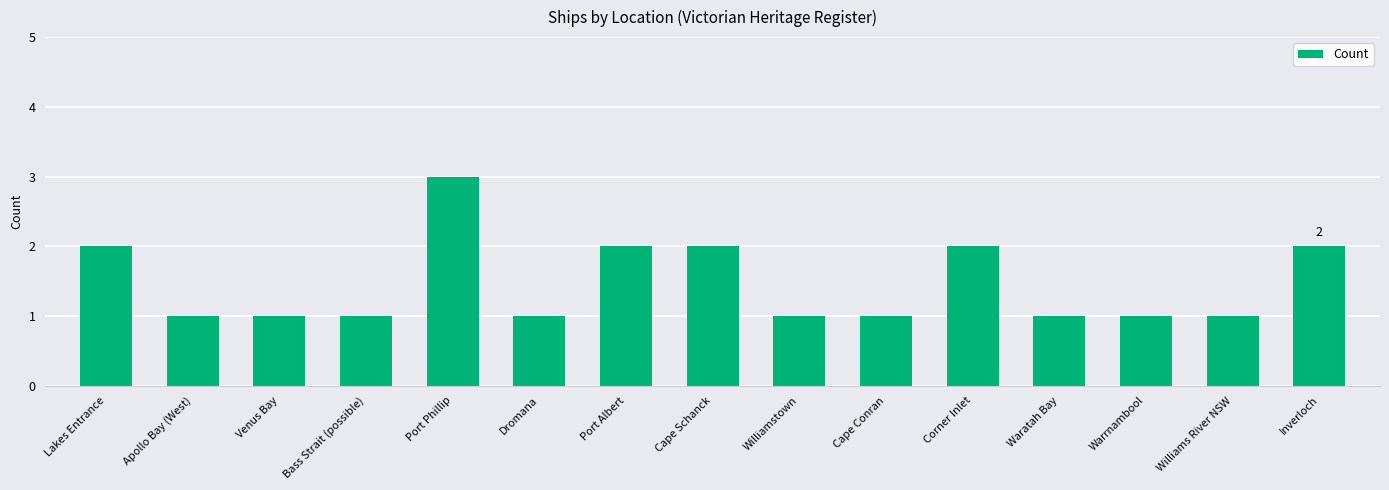

What position from the right is Warrnambool?

3